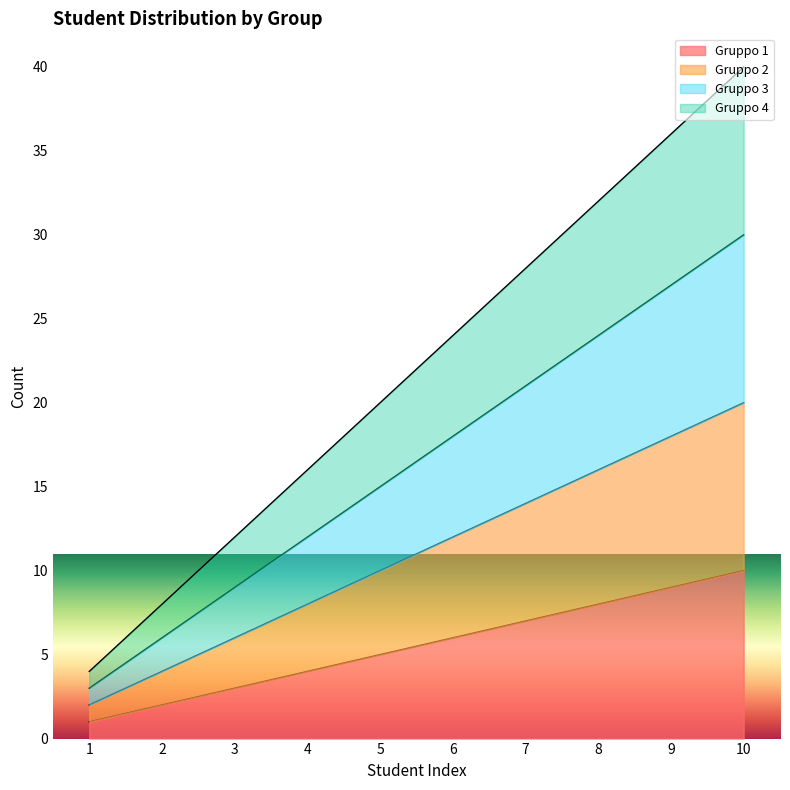

How many values in the Gruppo 3 series exceed 18?

4